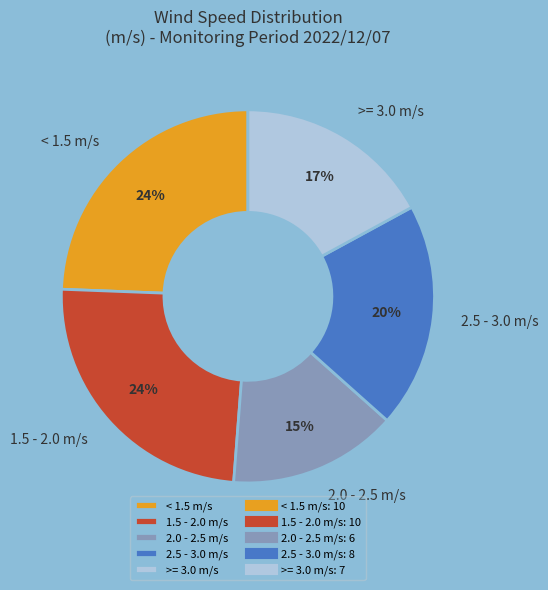

To the nearest percent, what is the average slice percentage?

20%